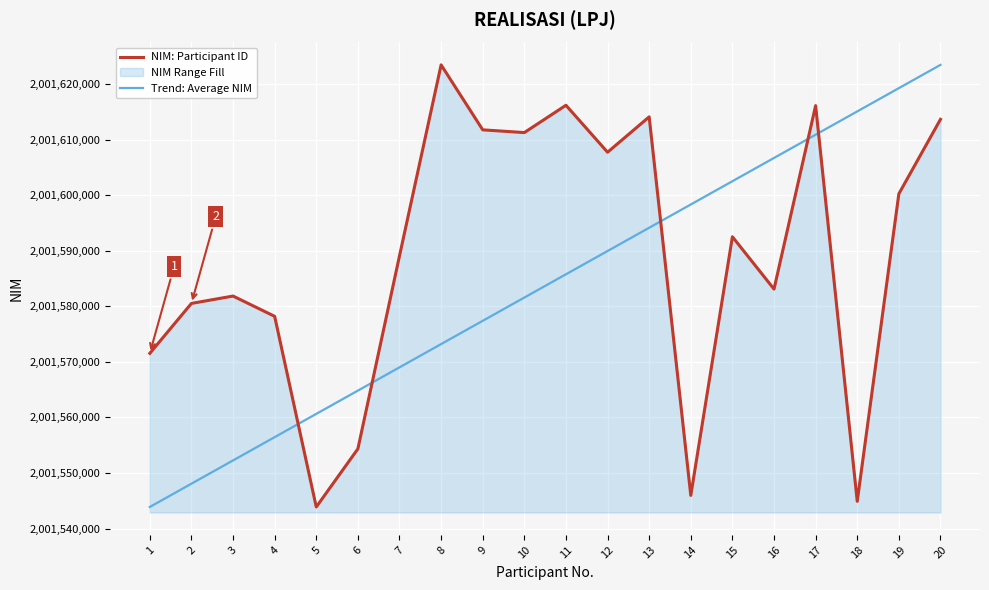

True or false: NIM: Participant ID has more than 2 interior local peaks.

True